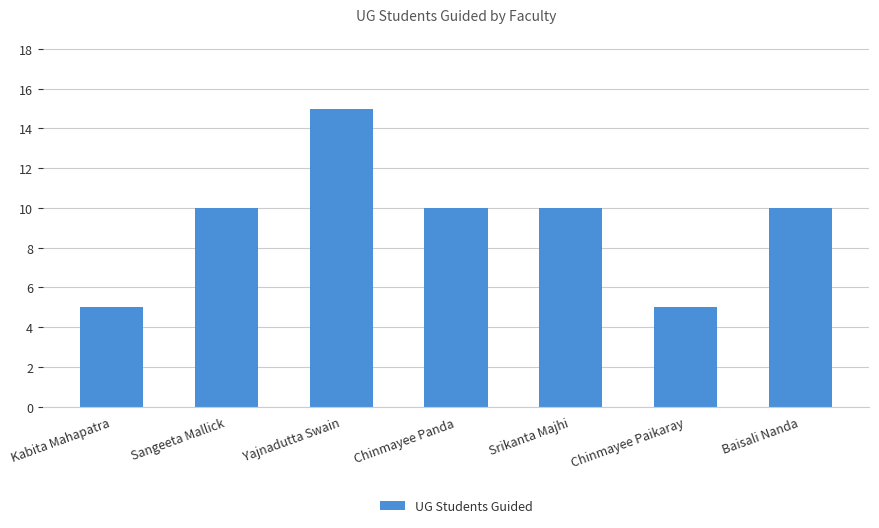

What is the difference between the maximum and second lowest values?

10